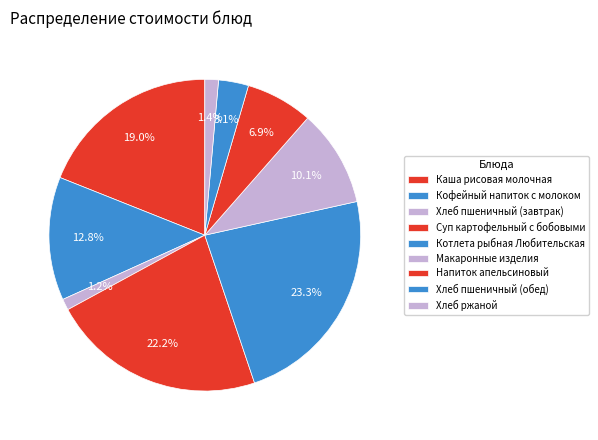

Is there any slice that represents more than half of the pie?

No